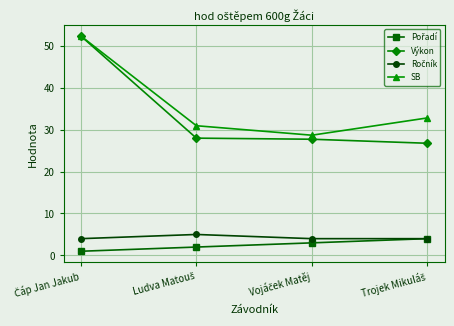

Which series has the largest total across all categories?

SB